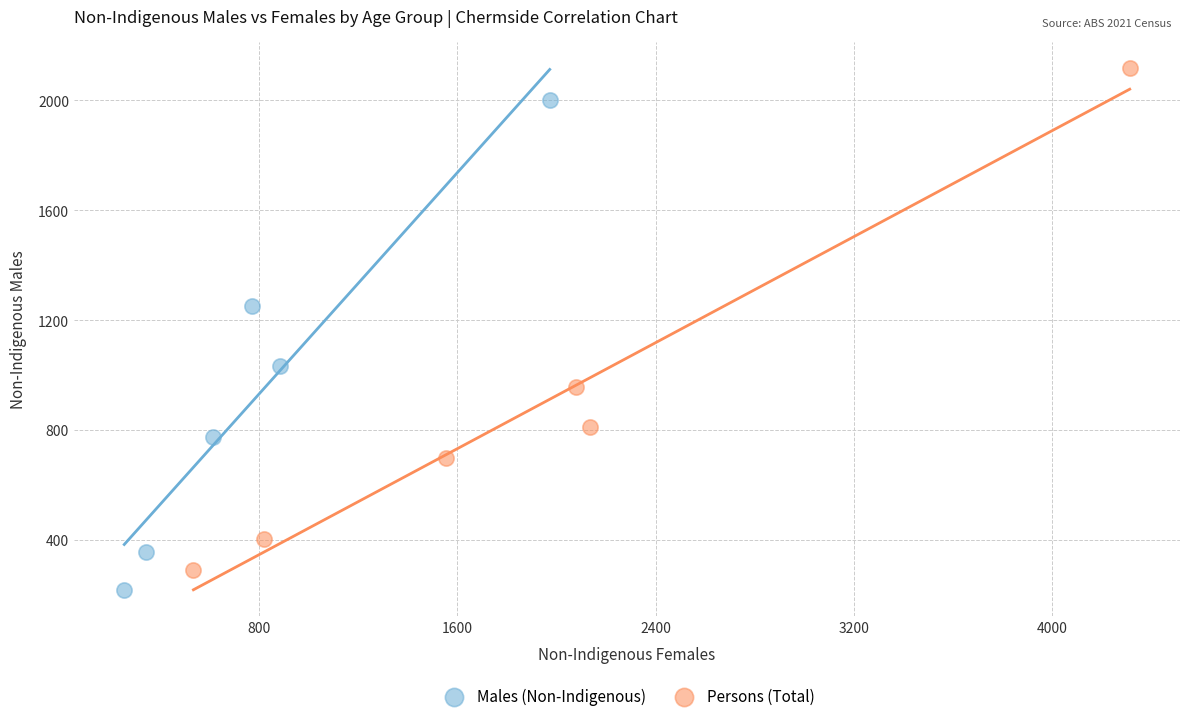

Which series reaches the minimum Y coordinate?

Males (Non-Indigenous)